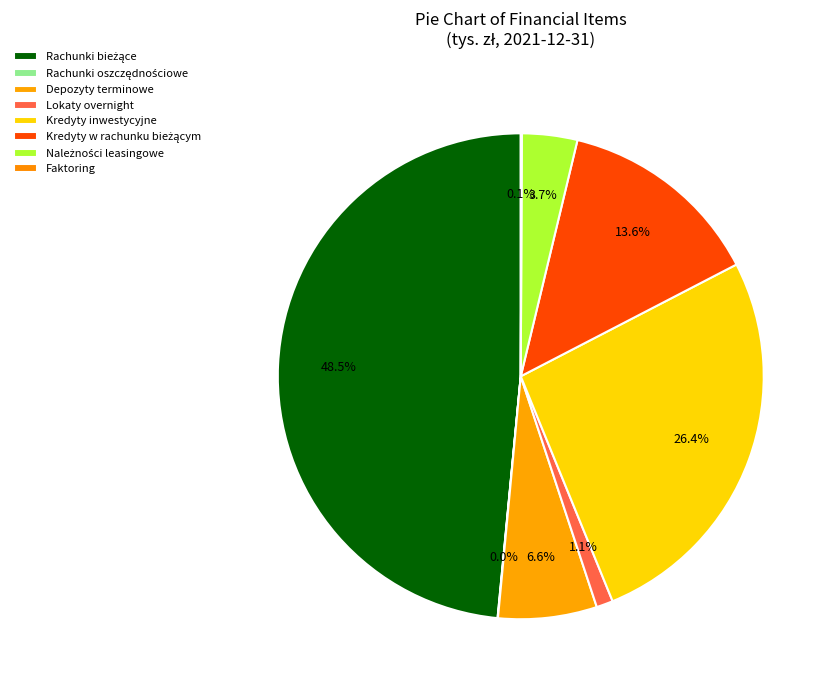

To the nearest percent, what is the difference between the largest and smallest slice percentages?

48%